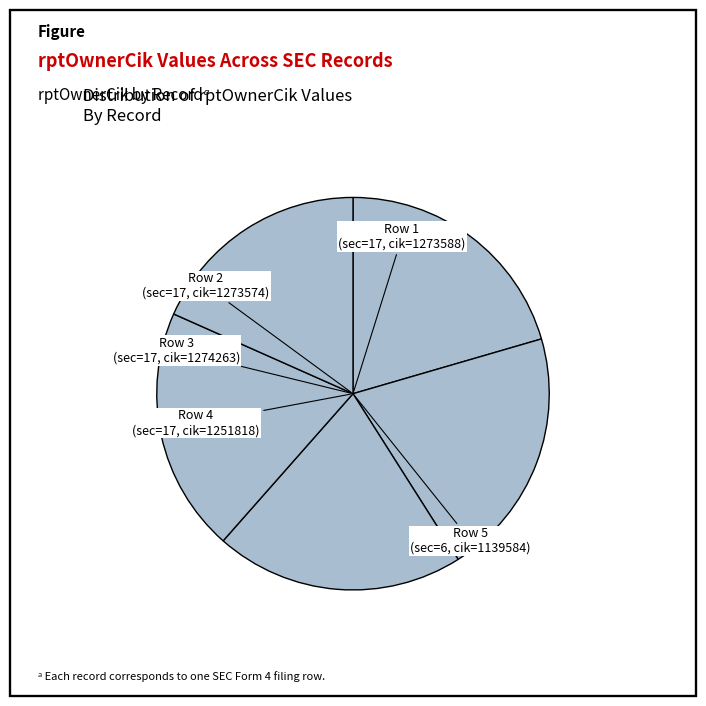

How many segments does this pie chart have?

5